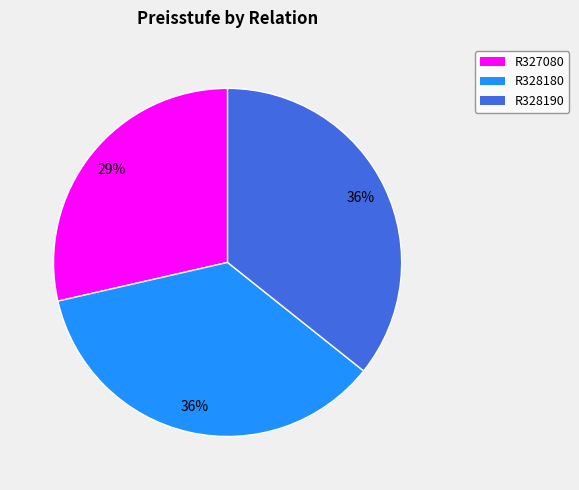

Does R327080 account for over 50% of the chart?

No